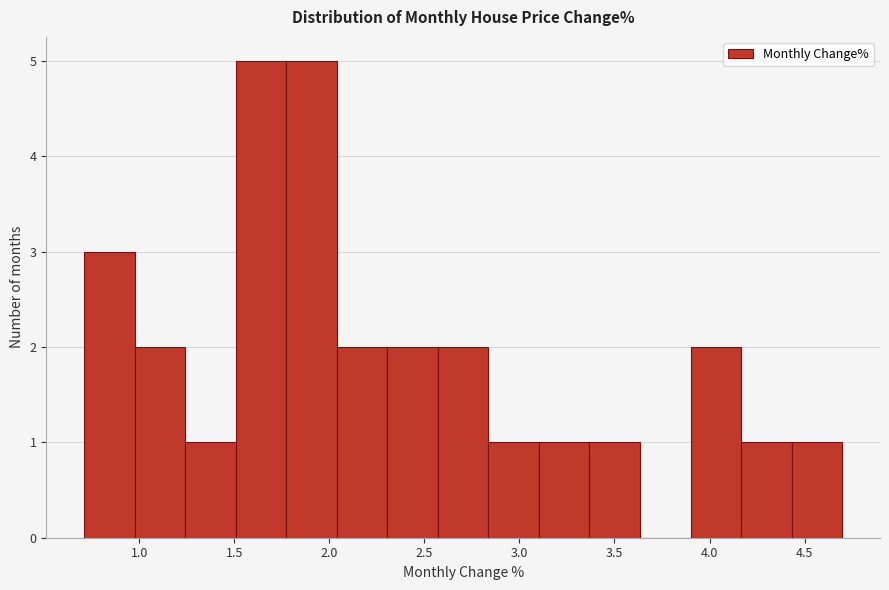

Reading left to right, transcribe this chart: for each bar, give the range it covers on the x-axis and its height. Neither the bar edges nor the heights are printed on the chart, so give them approximately, as read against the axes.

0.70 to 1.00: 3
1.00 to 1.25: 2
1.25 to 1.50: 1
1.50 to 1.75: 5
1.75 to 2.05: 5
2.05 to 2.30: 2
2.30 to 2.55: 2
2.55 to 2.85: 2
2.85 to 3.10: 1
3.10 to 3.35: 1
3.35 to 3.65: 1
3.65 to 3.90: 0
3.90 to 4.15: 2
4.15 to 4.45: 1
4.45 to 4.70: 1